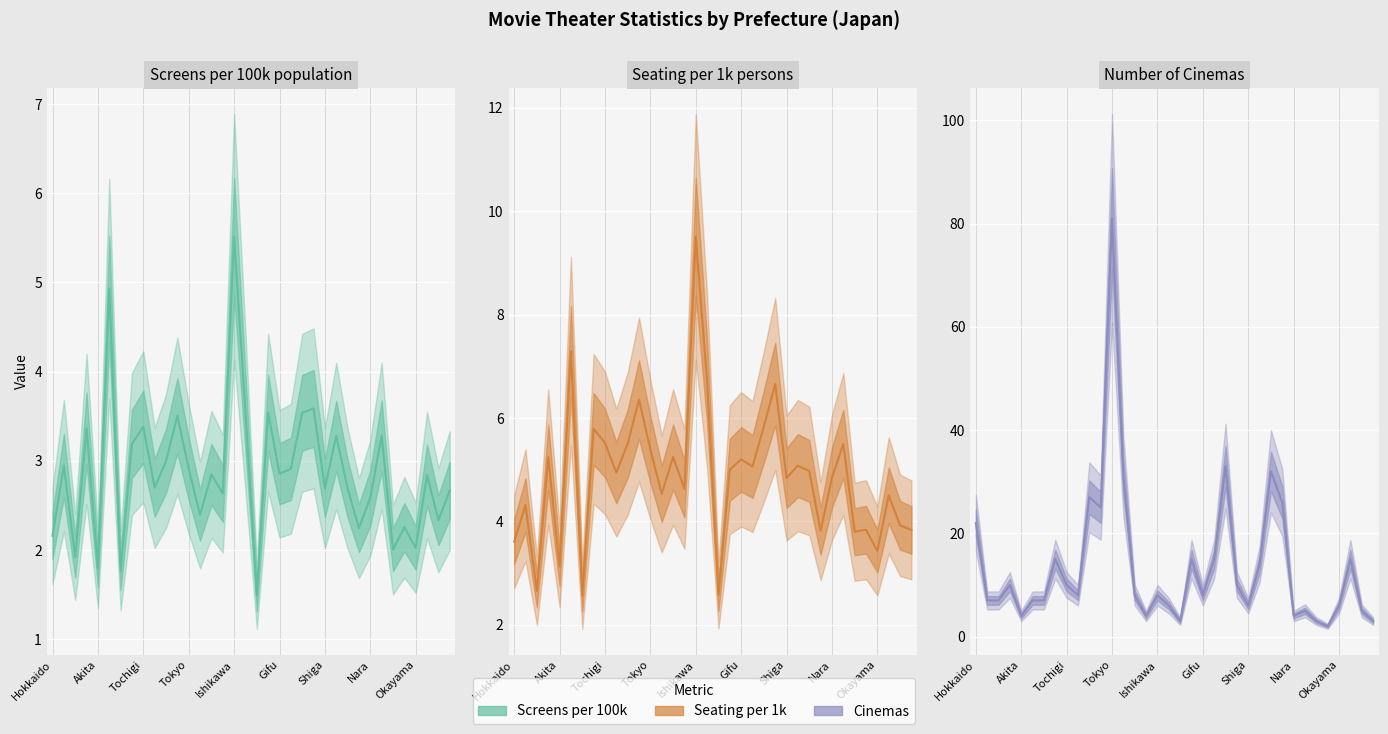

Between which two adjacent categories do Cinemas and Screens per 100k first intersect?

Tottori and Shimane